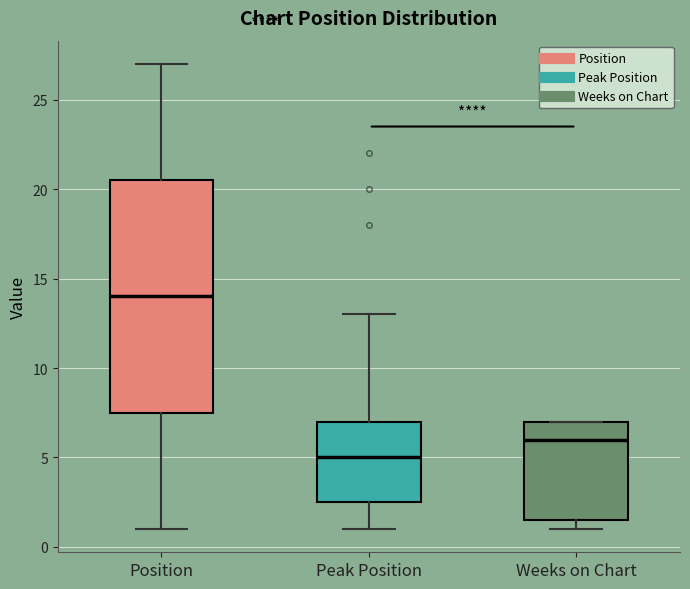

Where is the upper edge of the box for Weeks on Chart on the y-axis? The values are not printed on the chart, so give them approximately, as read against the axis.

7.0